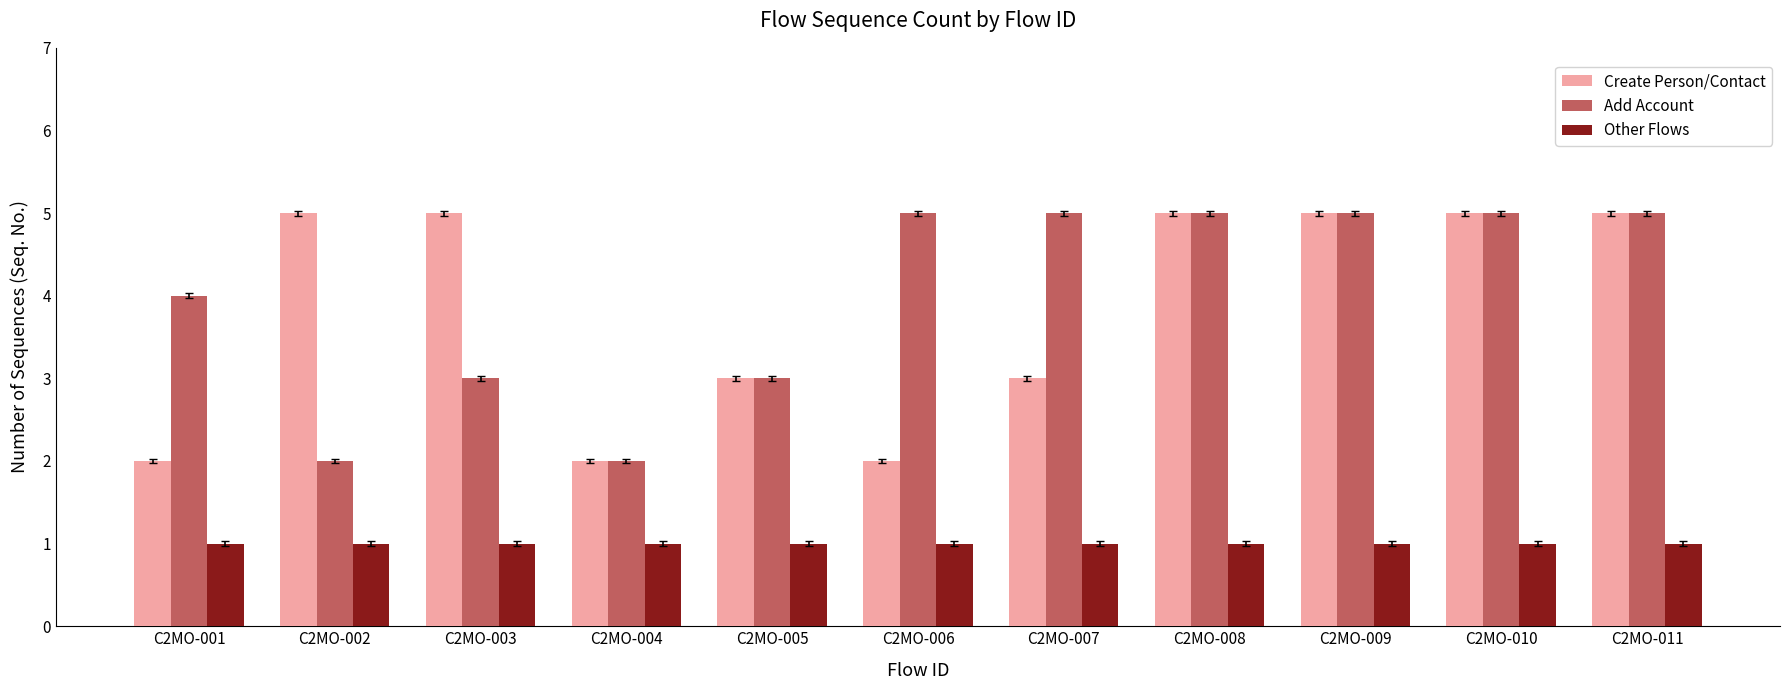

What is the maximum value shown in the chart?

5